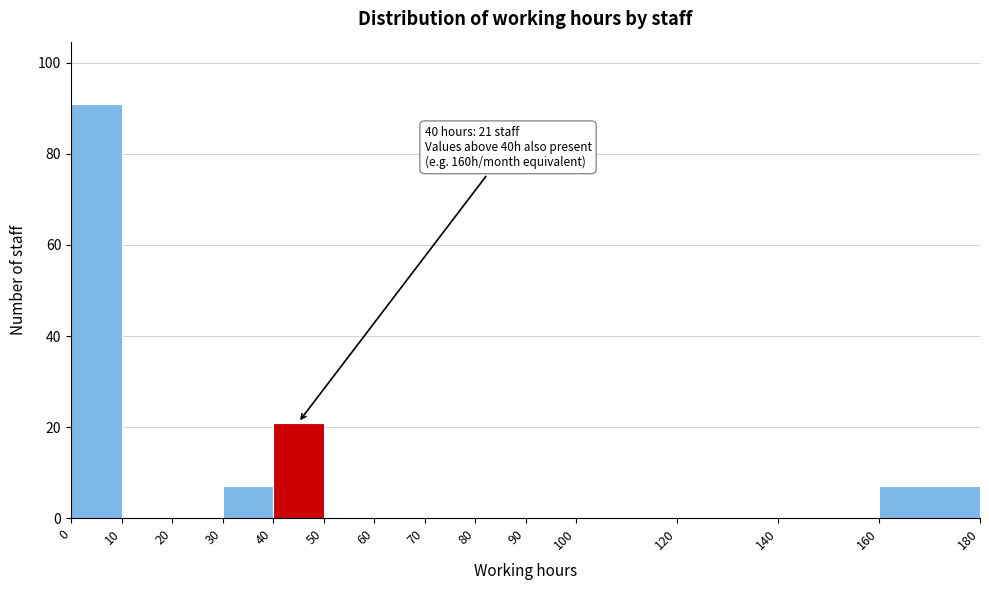

Over which range of the x-axis is the bar tallest?

0 to 10